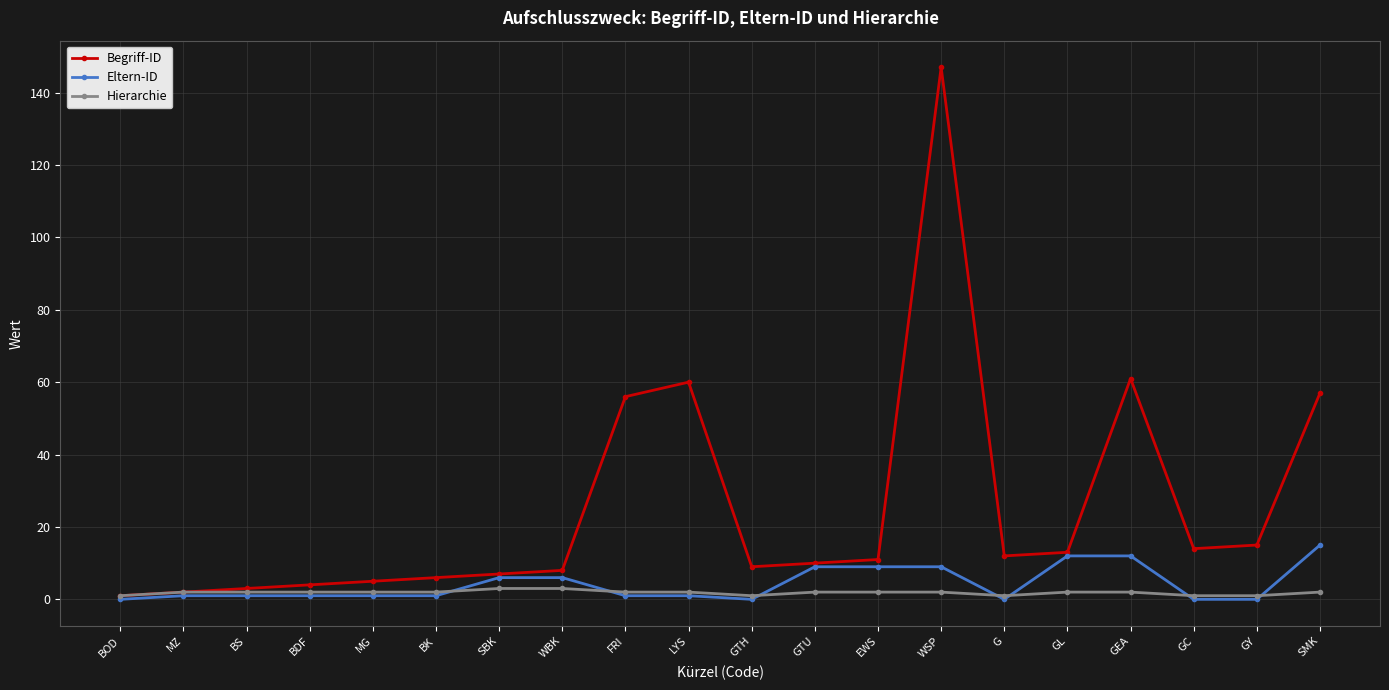

What are all the series names shown in the legend?

Begriff-ID, Eltern-ID, Hierarchie